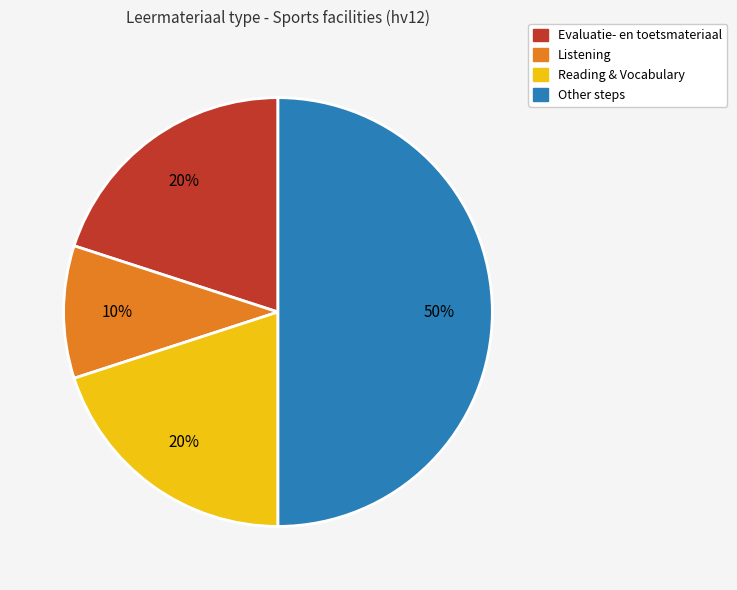

To the nearest percent, what is the average slice percentage?

25%